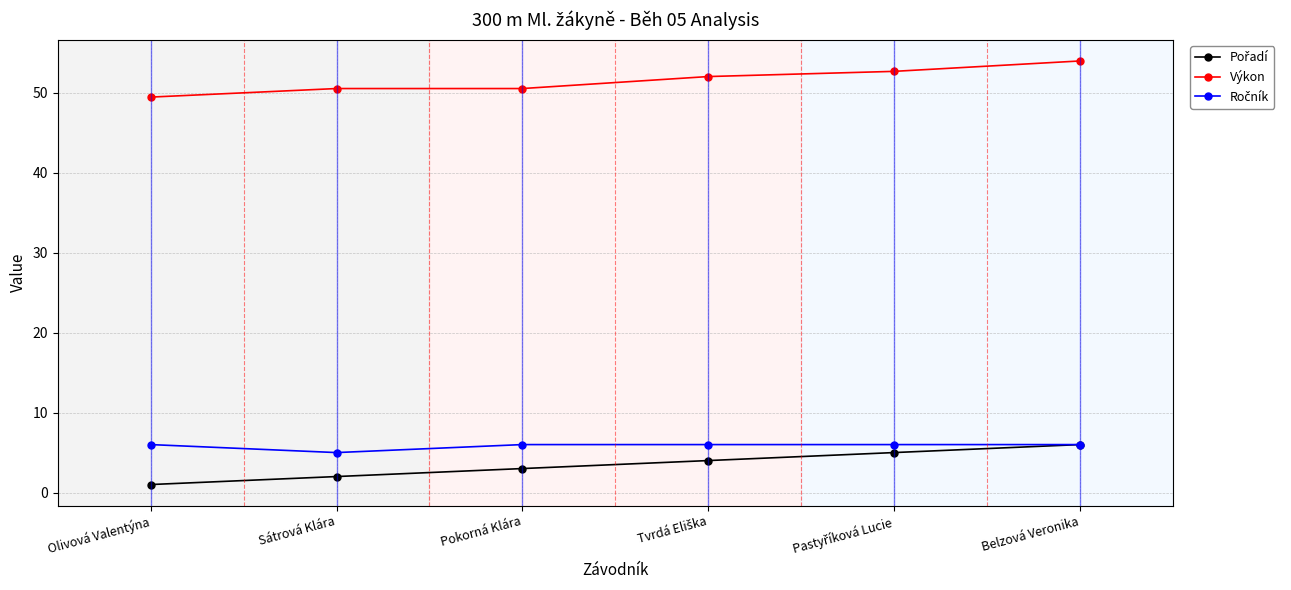

Which series has the largest total across all categories?

Výkon